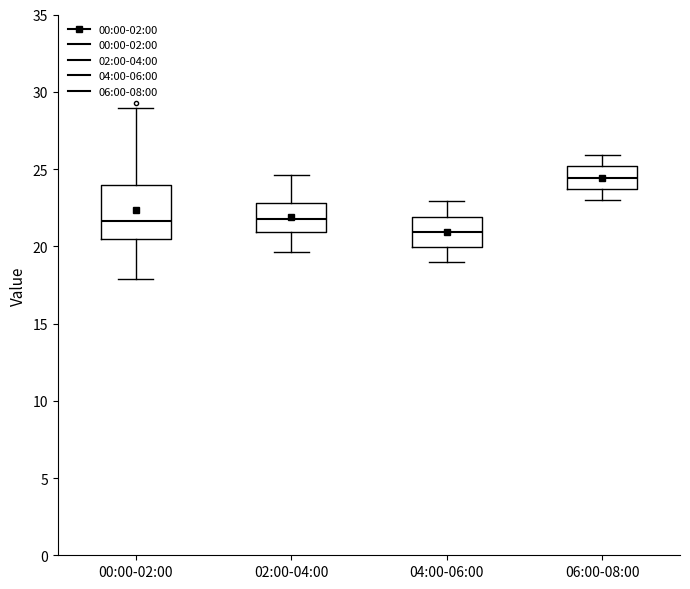

Which box is the tallest, from its lower edge to its upper edge?

00:00-02:00